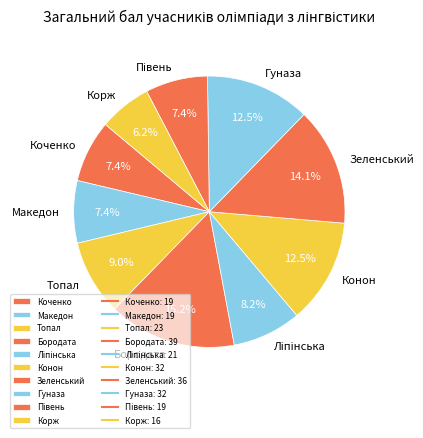

The Топал slice represents 9% of the pie. True or false?

True